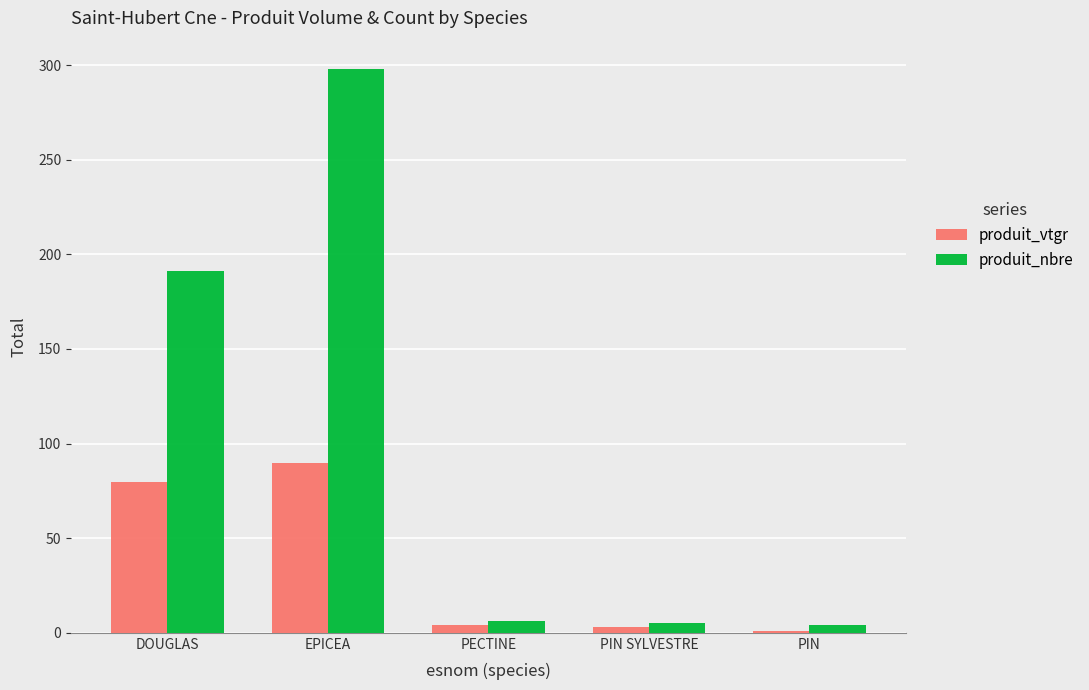

Which category has the highest value across all series?

EPICEA